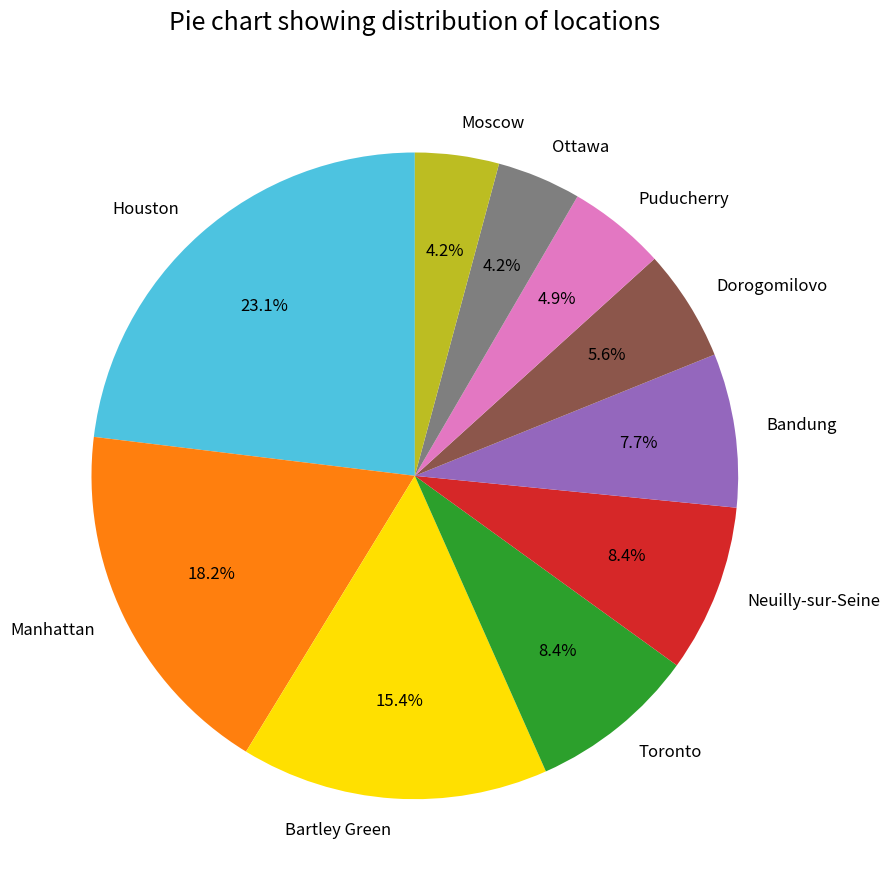

Which slice is the largest?

Houston